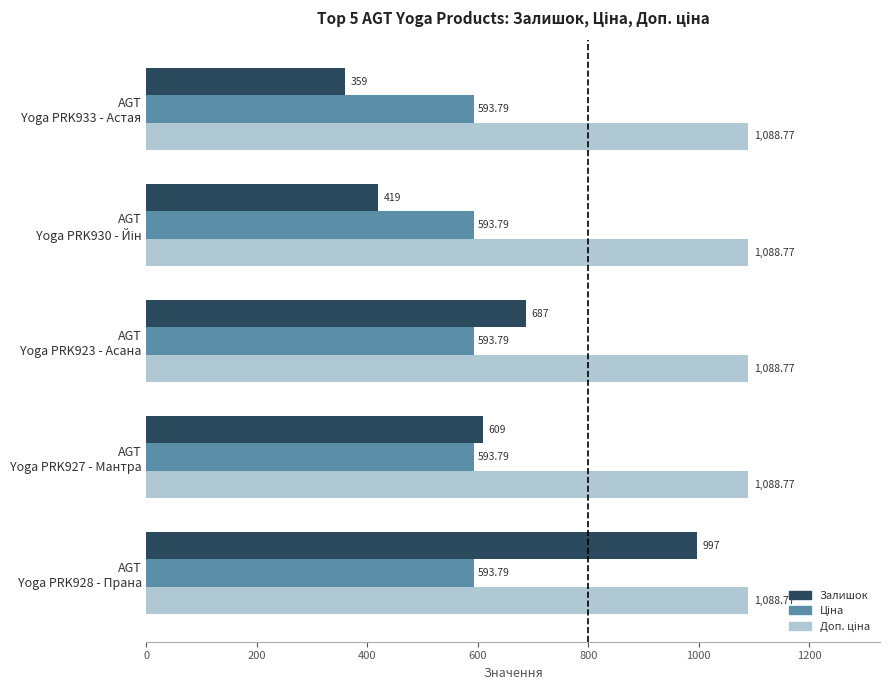

What is the average value of the Залишок series?

614.2